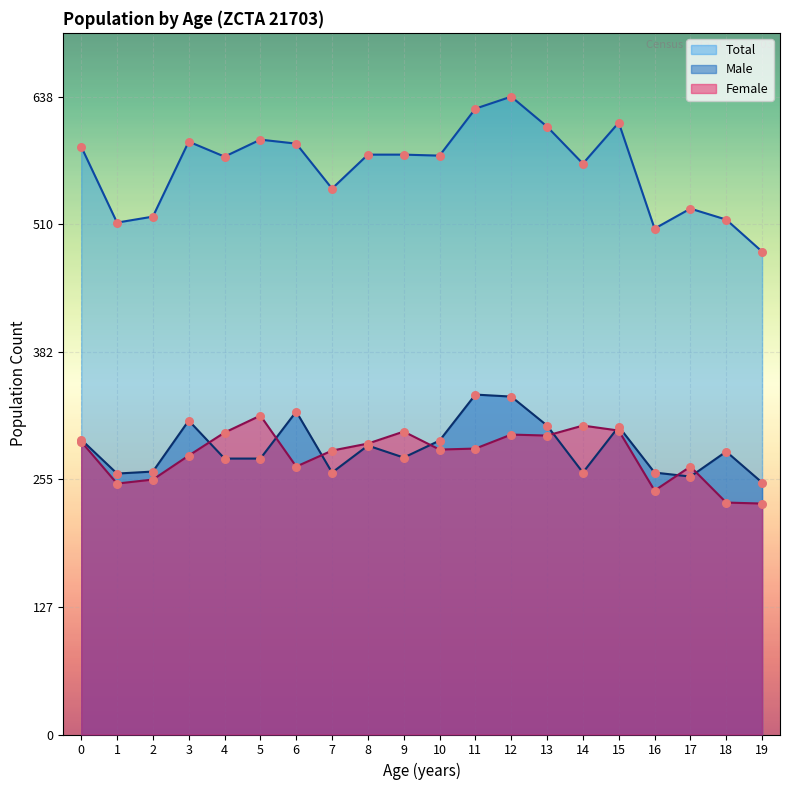

What is the total value across all series at 1?

1024